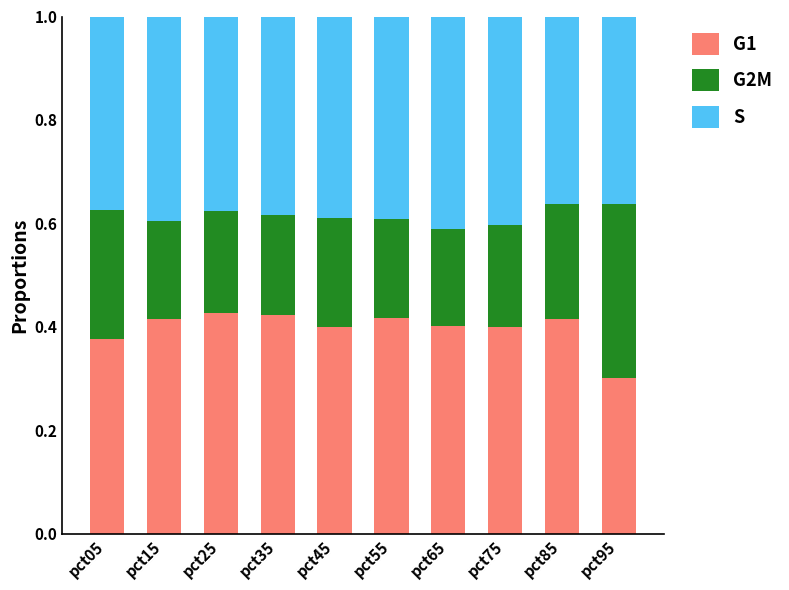

Which category has the lowest value in the G1 series?

pct95